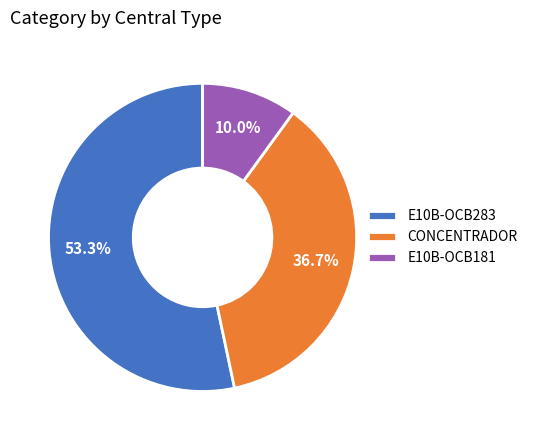

Rank the categories by value from lowest to highest.

E10B-OCB181, CONCENTRADOR, E10B-OCB283